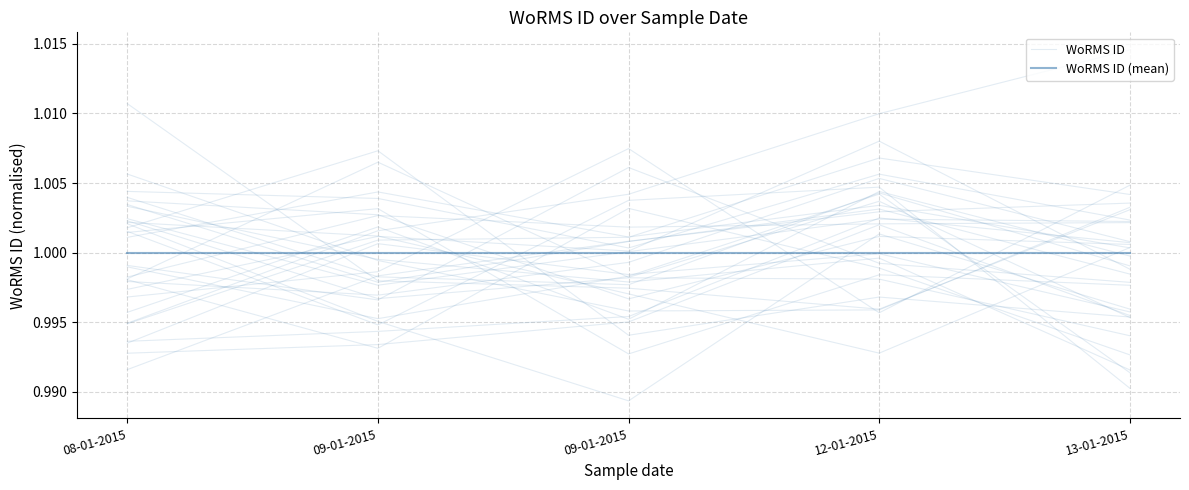

List the series in order of their overall mean, highest first.

WoRMS ID (mean), WoRMS ID